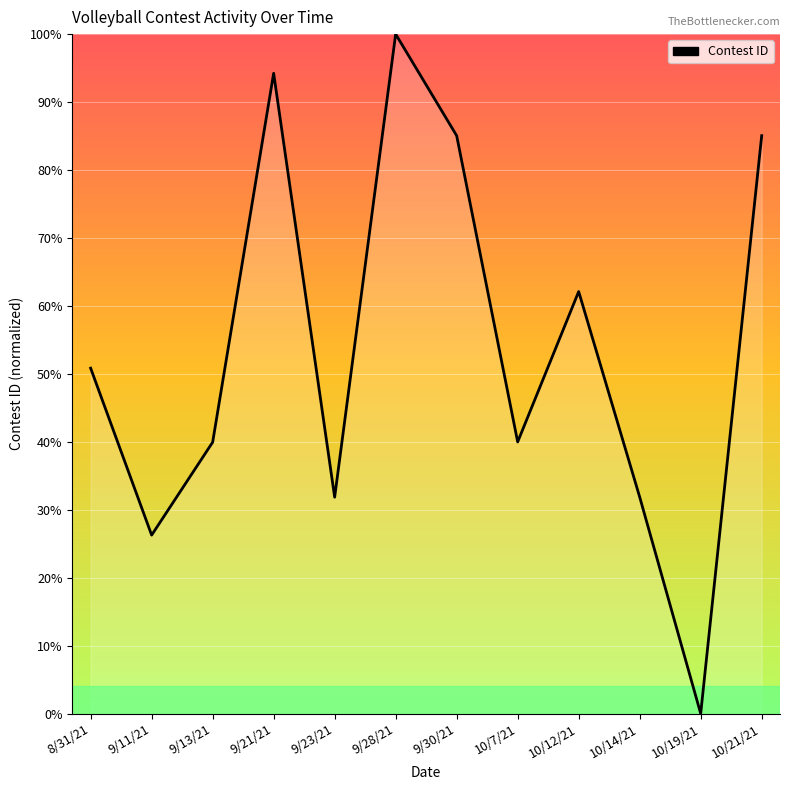

True or false: the data shows 62.1 at 10/12/21.

True